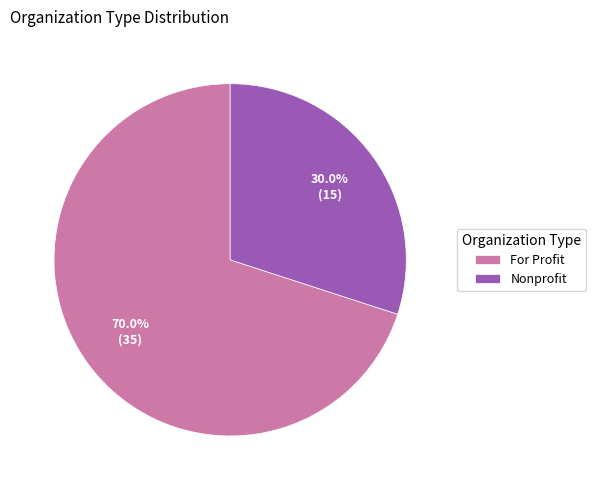

To the nearest percent, what portion does For Profit represent?

70%